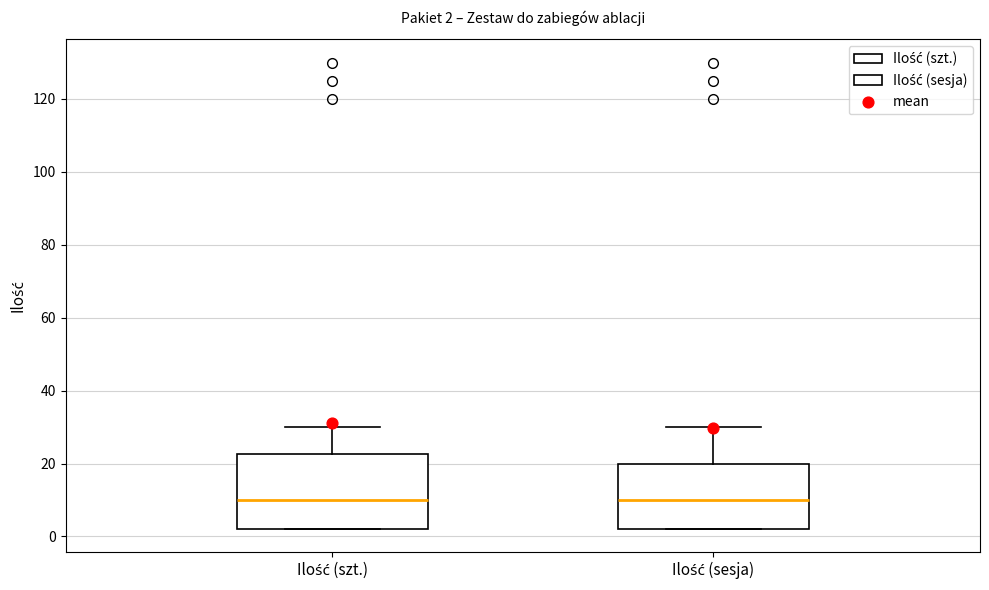

Which box is the tallest, from its lower edge to its upper edge?

Ilość (szt.)